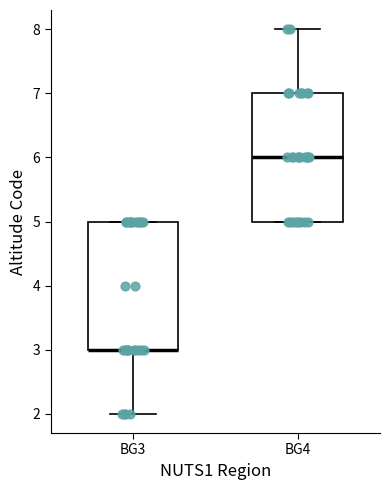

Reading left to right, read every box against the y-axis: the position of its median line, the range the box covers, and the ends of its whiskers. The values are not printed on the chart, so give them approximately, as read against the axis.

BG3: median 3 (drawn on the box's lower edge), box 3 to 5, whiskers 2 to 5
BG4: median 6, box 5 to 7, whiskers 5 to 8